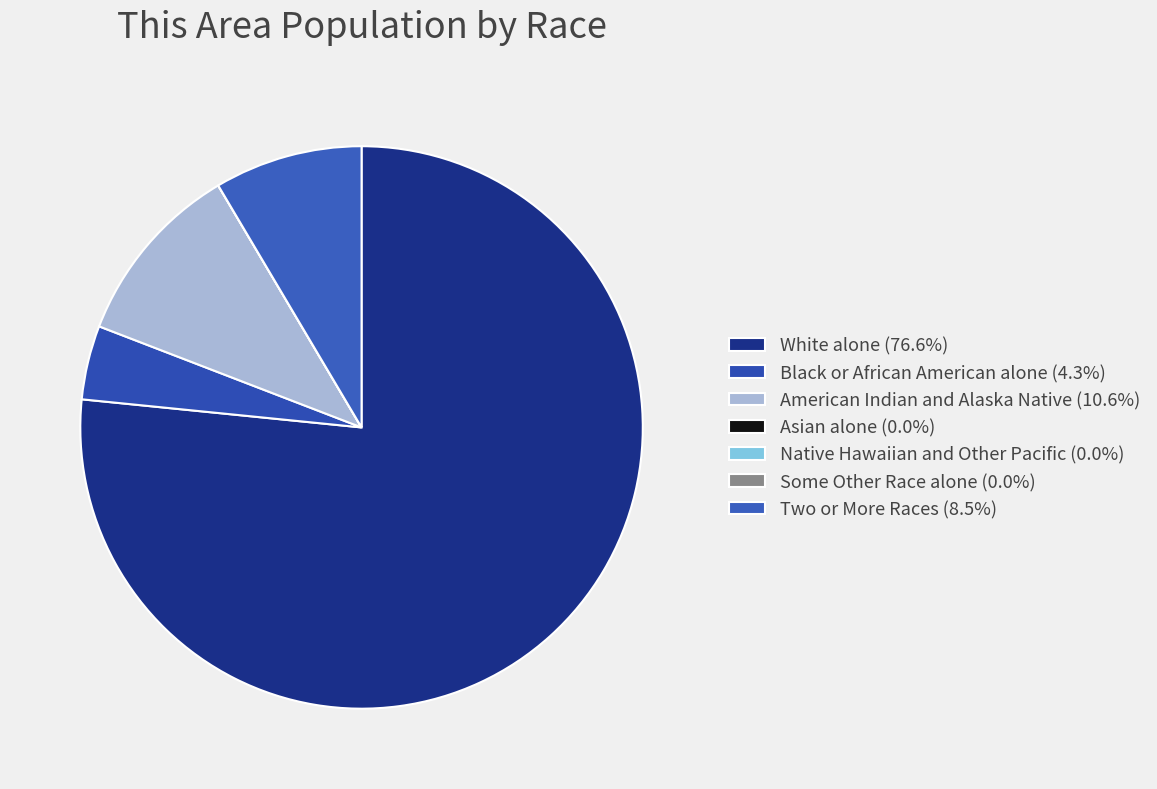

Count the number of slices in the pie.

7